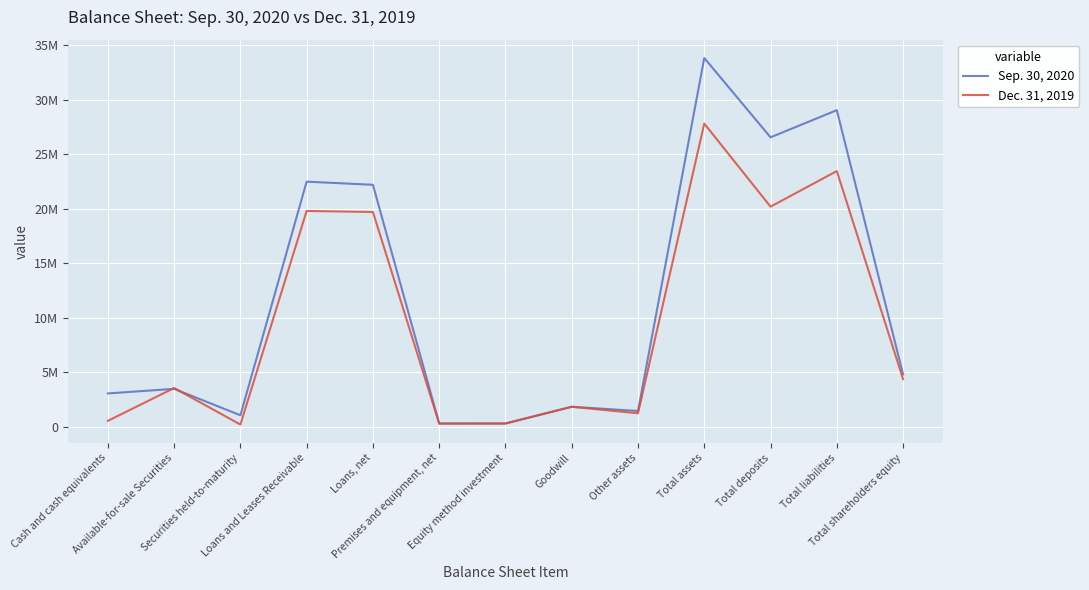

Does the chart display data point markers on the line(s)?

No